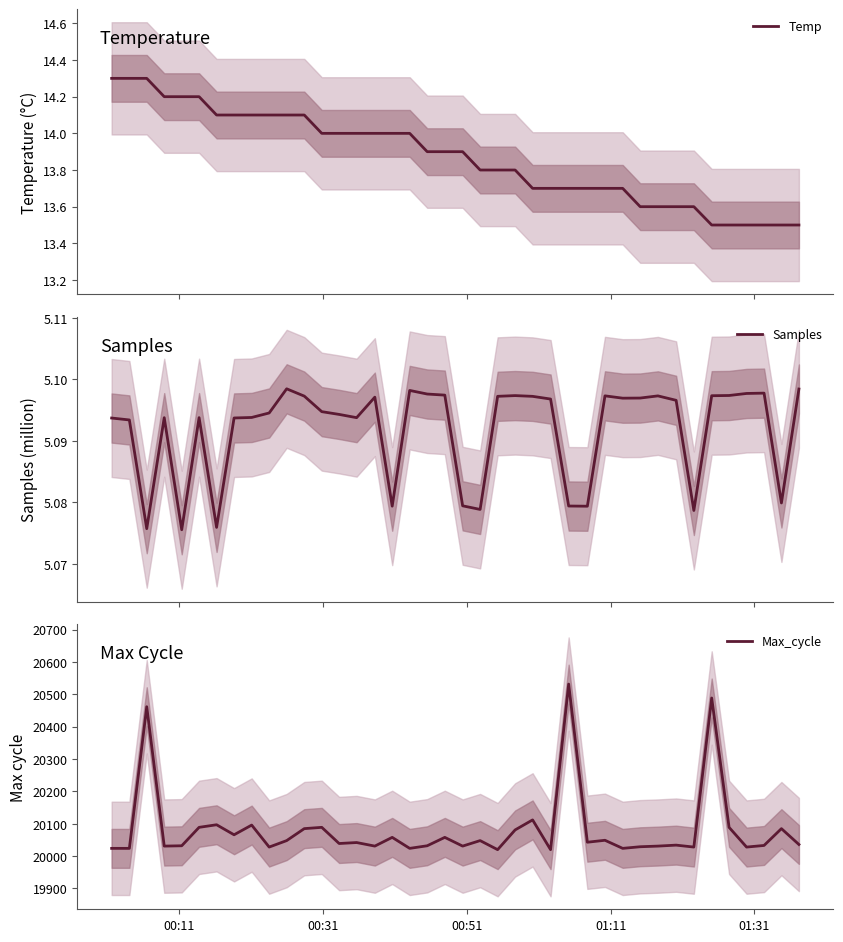

What is the lowest value of the Temp series?

13.5